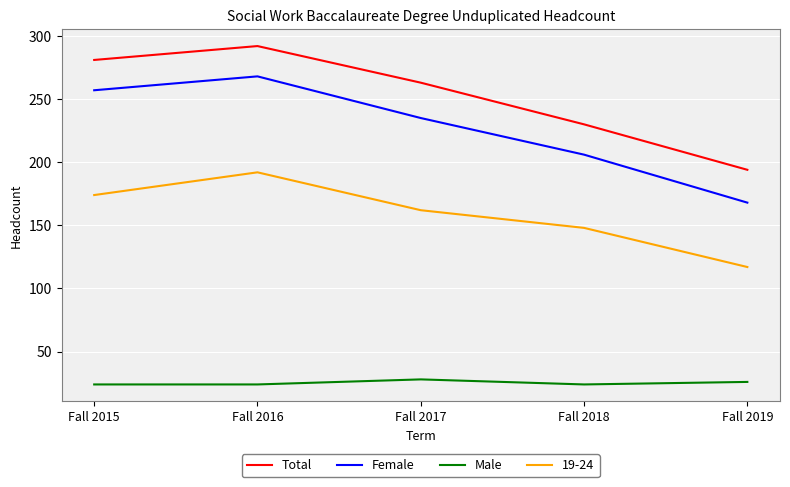

At how many categories does at least one series exceed 53?

5